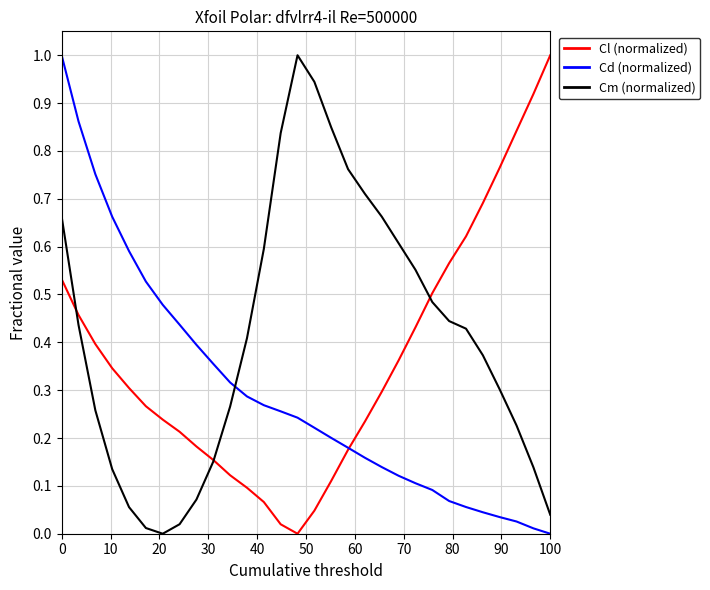

Which series has the largest total across all categories?

Cm (normalized)